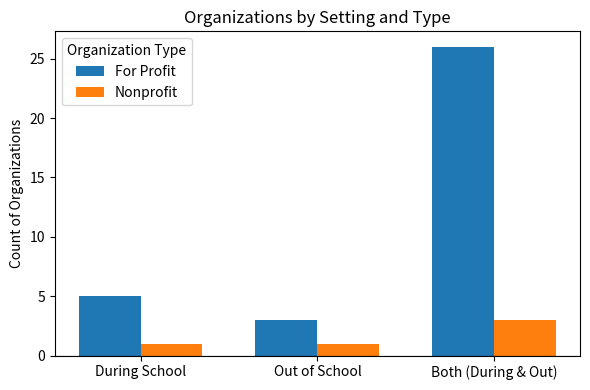

Is it true that For Profit equals 3 at Out of School?

True